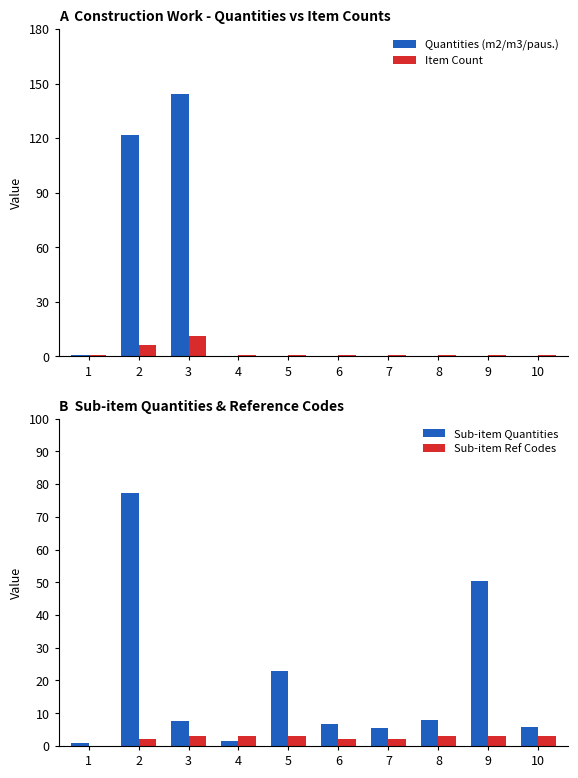

Reading right to left, transcribe all the data shown in this chart.

Quantities (m2/m3/paus.): 0.0	0.0	0.0	0.0	0.0	0.0	0.0	144.3	121.6	1.0
Item Count: 1.0	1.0	1.0	1.0	1.0	1.0	1.0	11.0	6.0	1.0
Sub-item Quantities: 5.8	50.5	7.8	5.3	6.6	23.0	1.6	7.8	77.2	1.0
Sub-item Ref Codes: 3.1	3.0	3.0	2.0	2.0	3.0	3.0	3.0	2.0	0.0